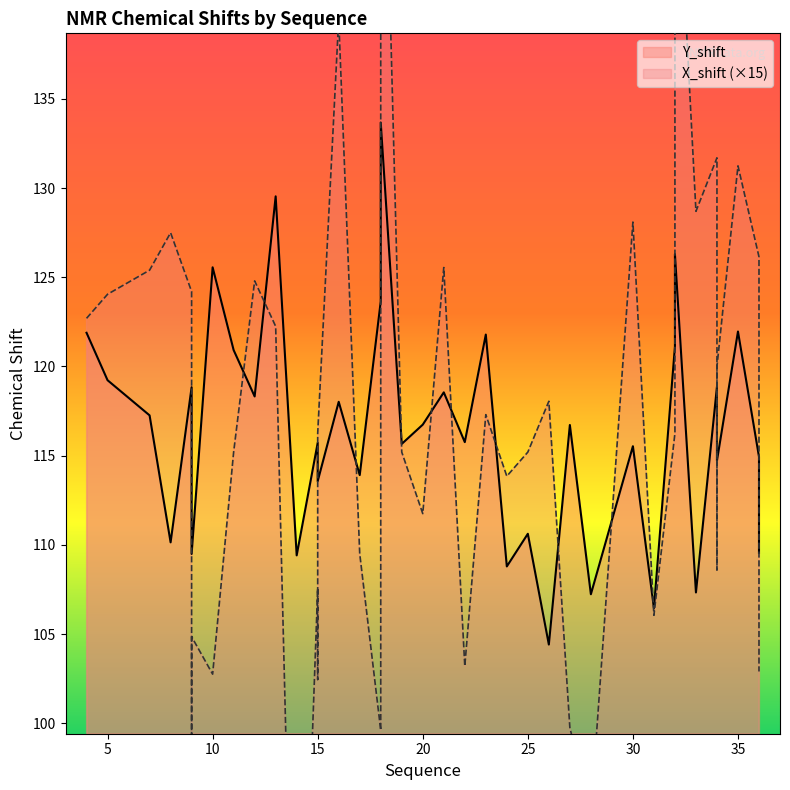

Between which two adjacent categories do X_shift and Y_shift first intersect?

9 and 9